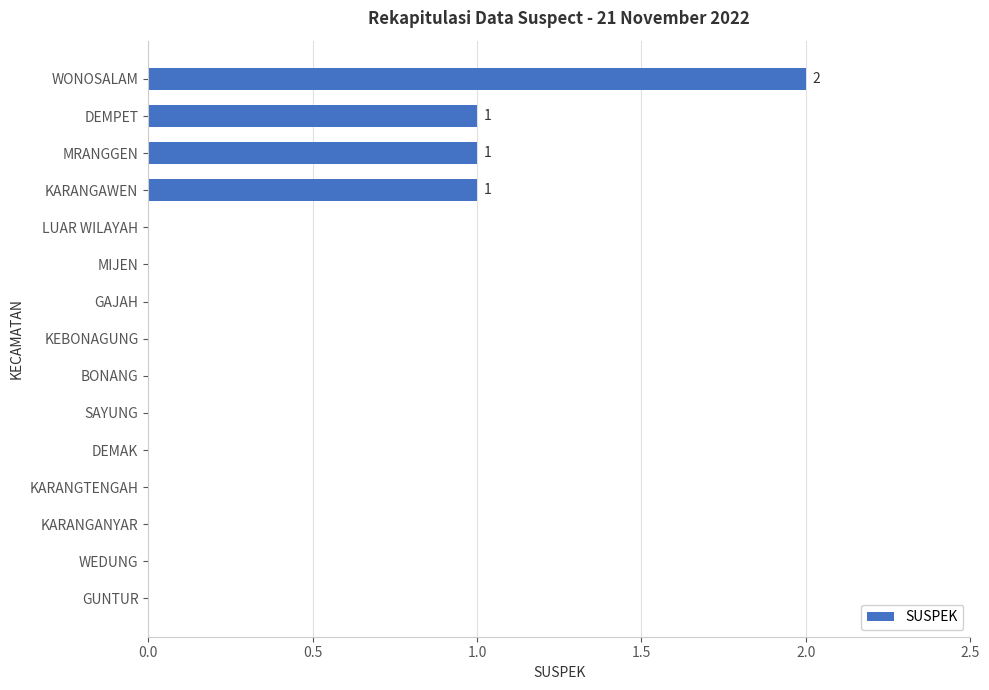

Which label corresponds to the largest value in the chart?

WONOSALAM